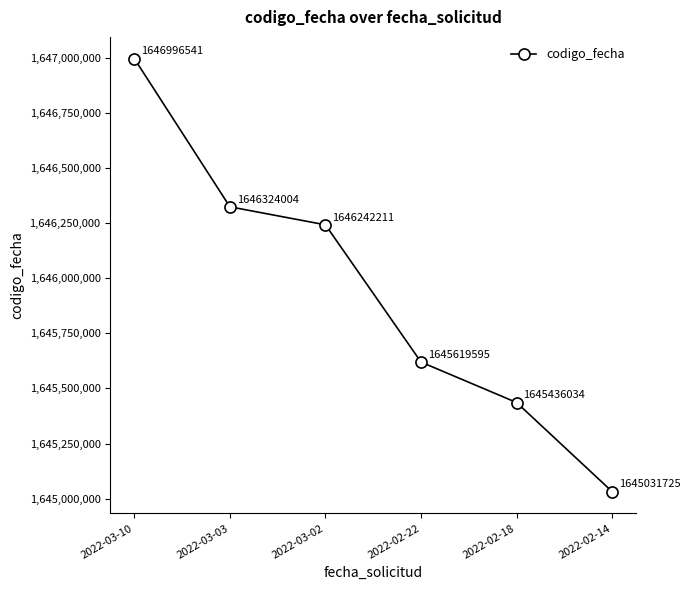

Count the number of data series in this chart.

1